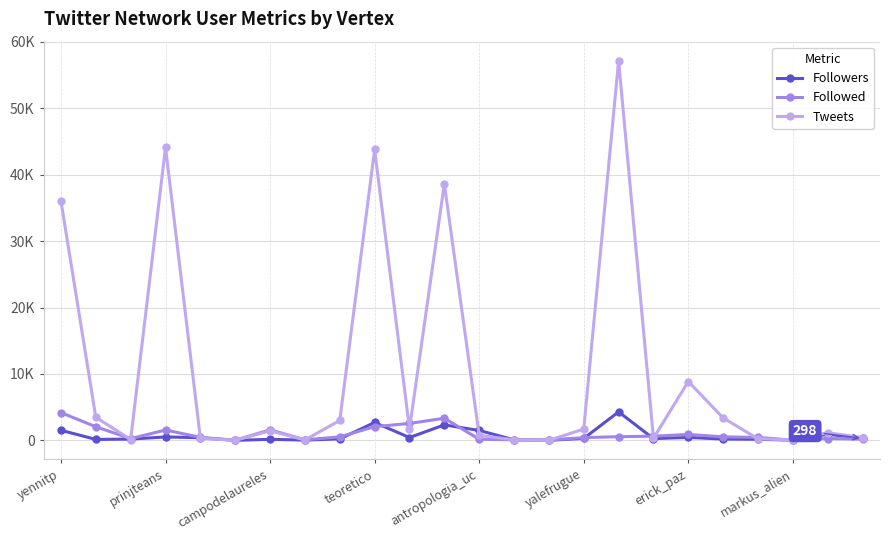

Is this an area chart (filled region under the line)?

No